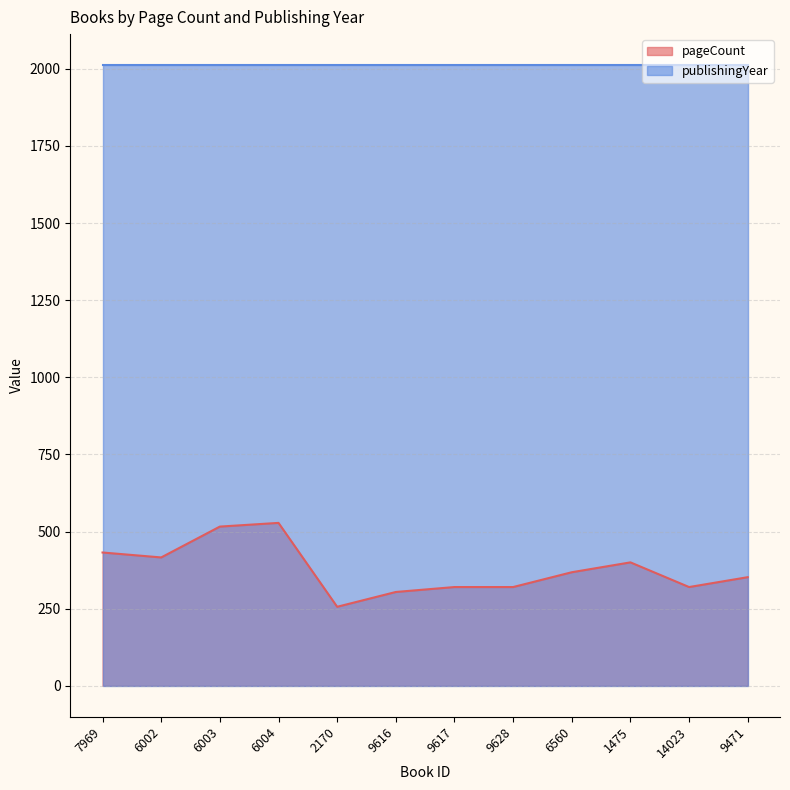

At which label is the value closest to 392?

1475